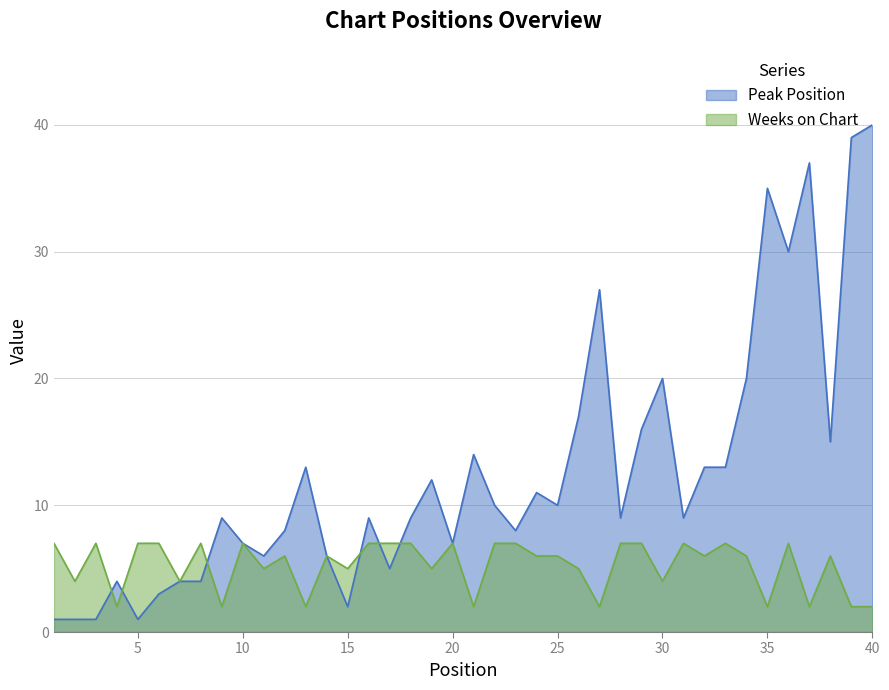

Between which two adjacent categories do Weeks on Chart and Peak Position first intersect?

3 and 4